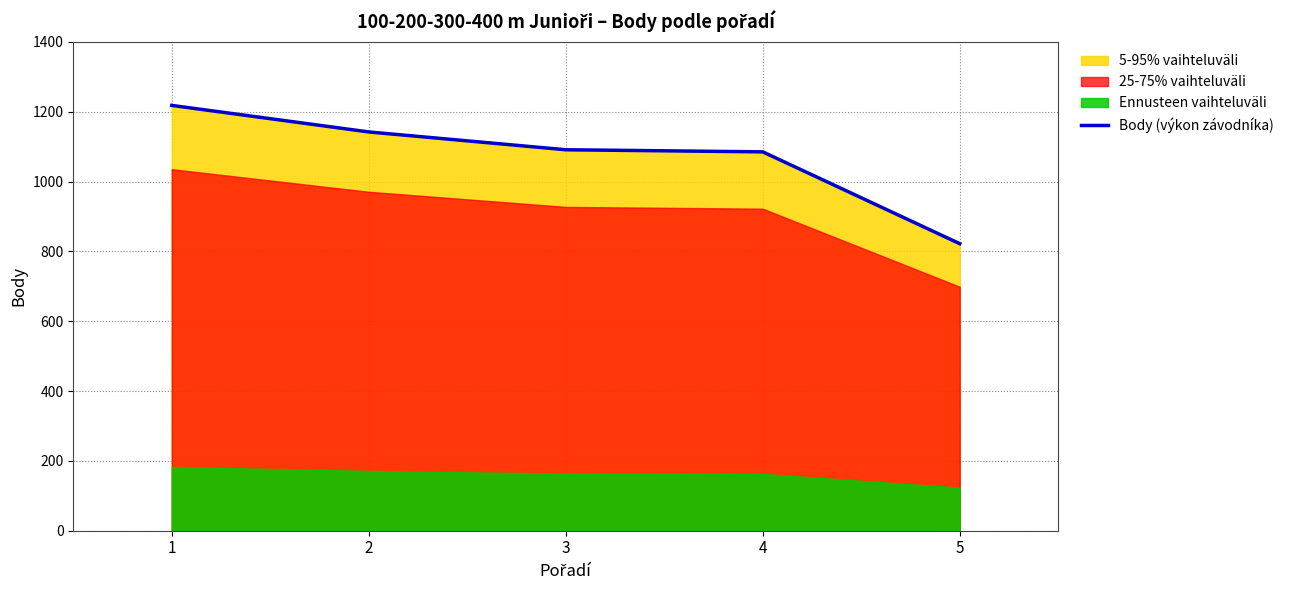

How many values are below 1091?

2